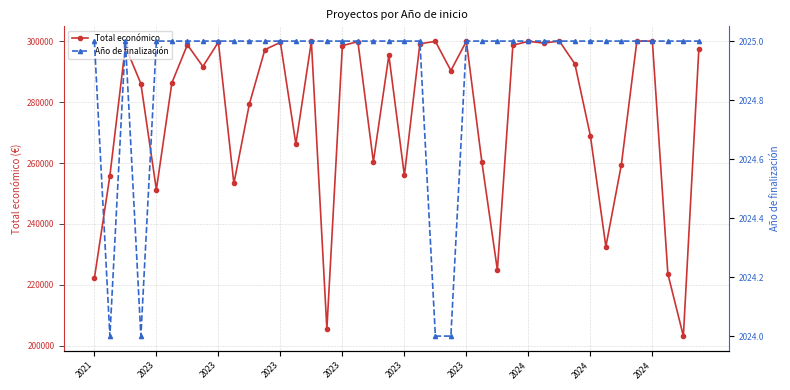

What is the label of the 1st point from the left?

2021